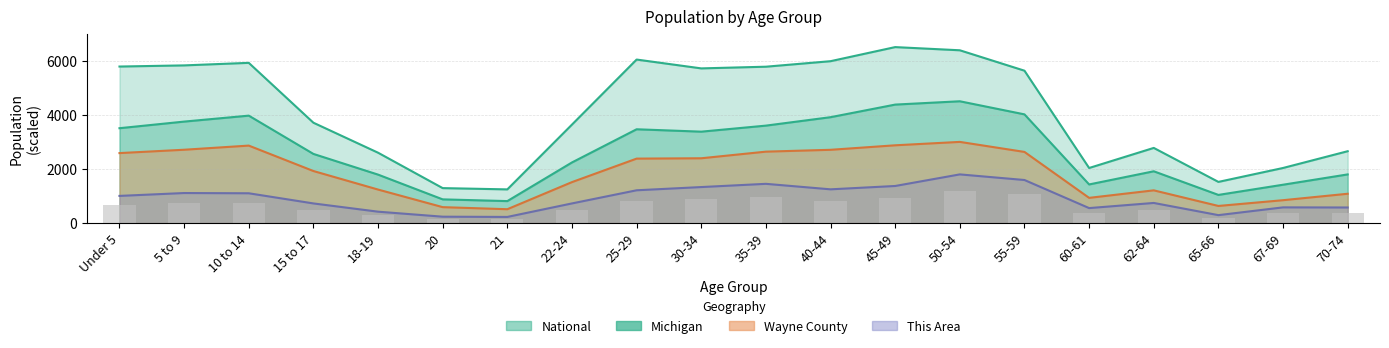

Which category has the highest value in the National series?

45-49